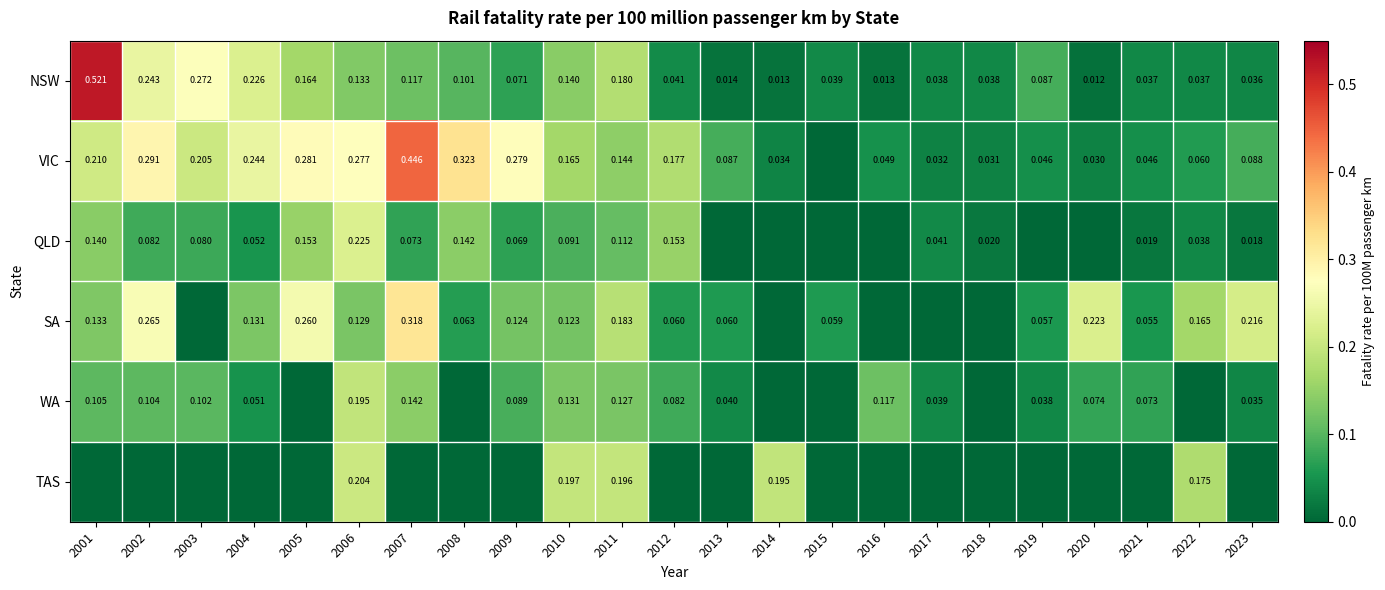

Is the value of QLD at 2002 greater than the value of WA at 2021?

Yes